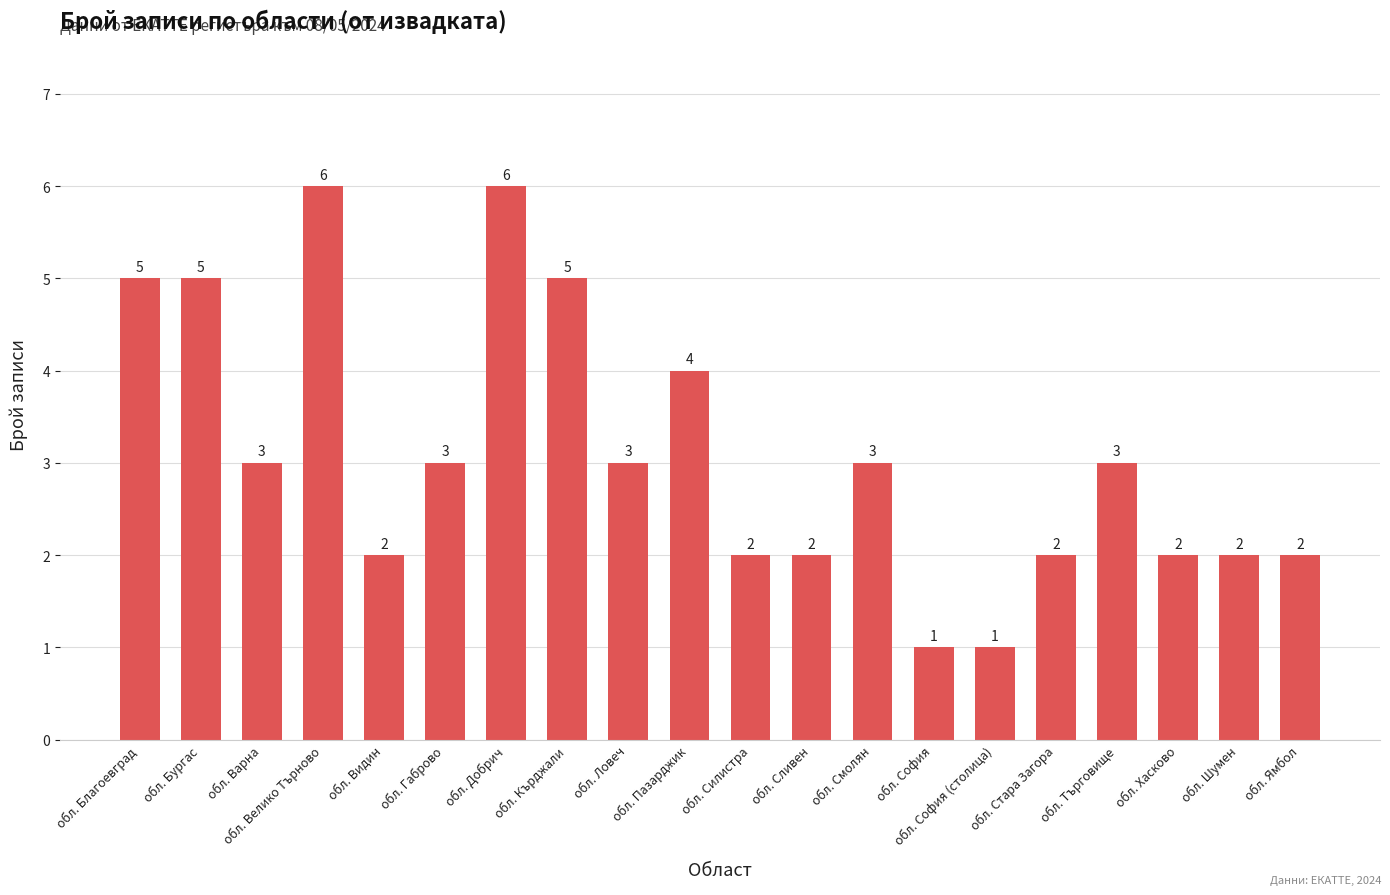

True or false: the data shows 3 at обл. Стара Загора.

False